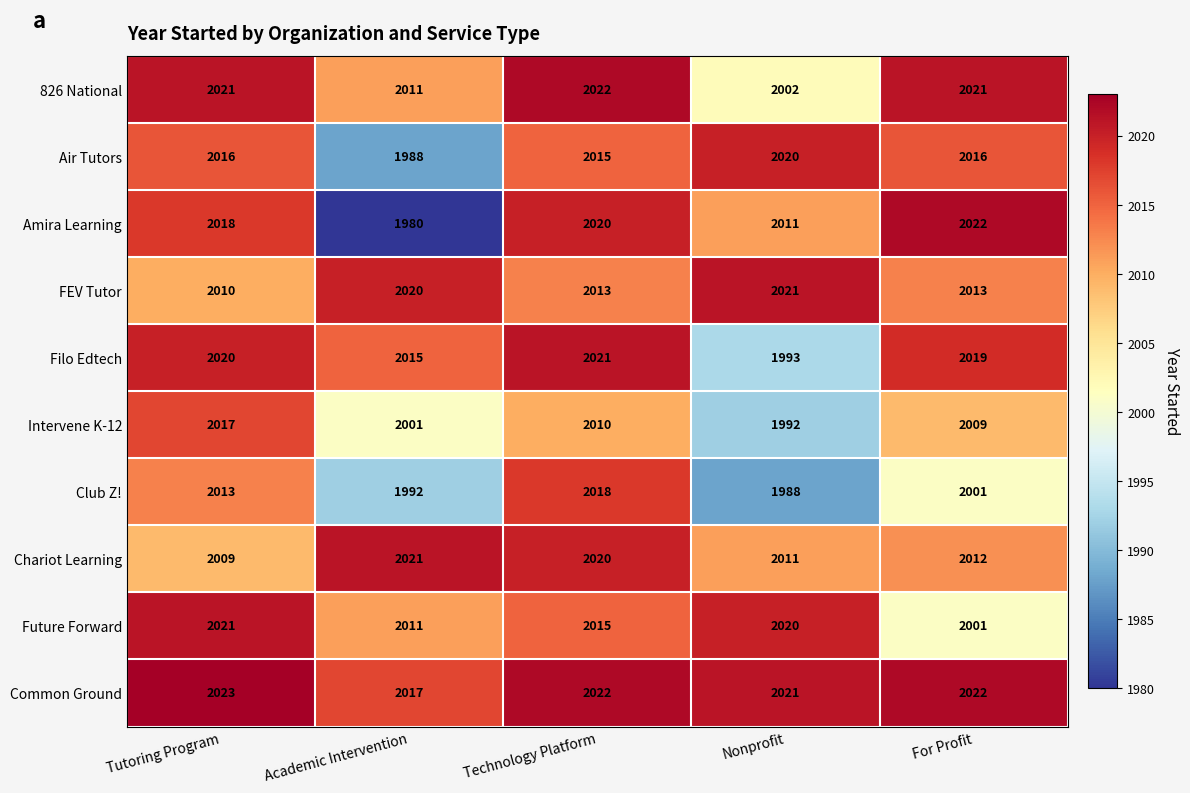

List the labels in order of Future Forward value, largest first.

Tutoring Program, Nonprofit, Technology Platform, Academic Intervention, For Profit